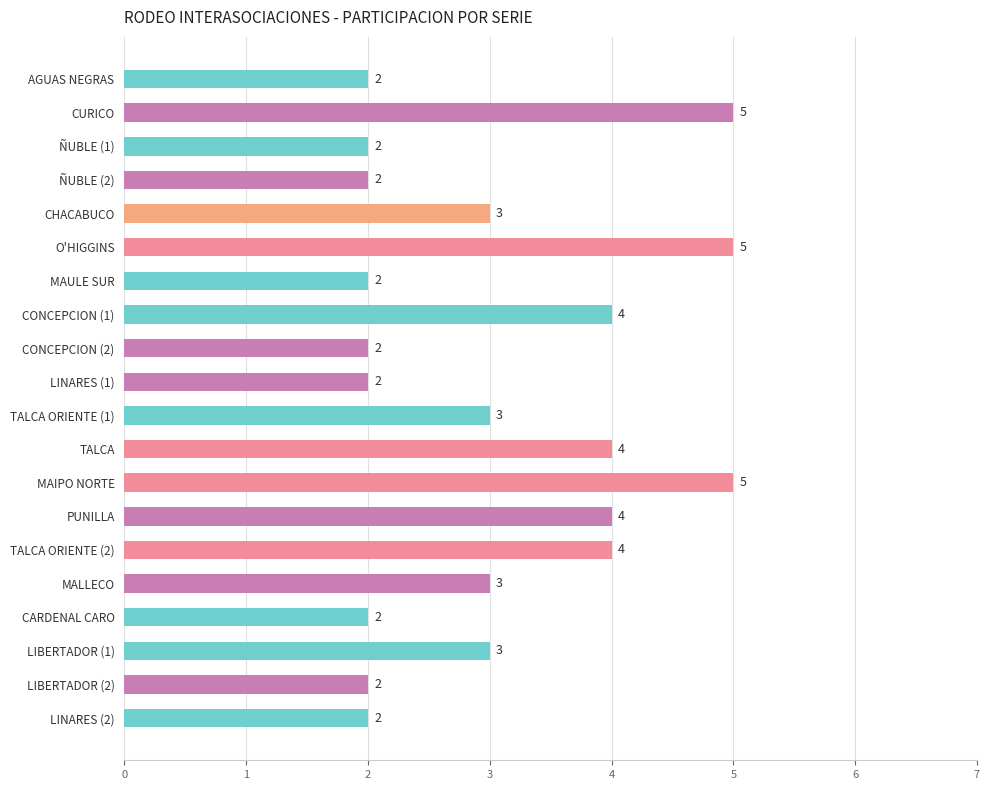

Between MAULE SUR and PUNILLA, which is larger?

PUNILLA